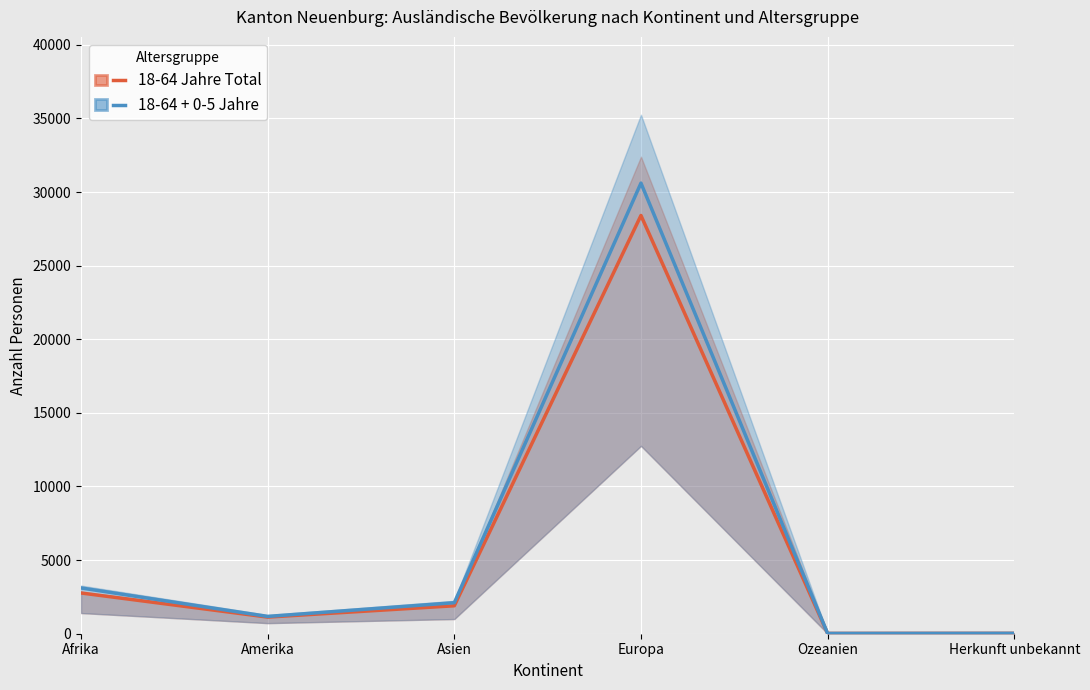

At which category does 18-64 Jahre Total reach its first local peak?

Europa